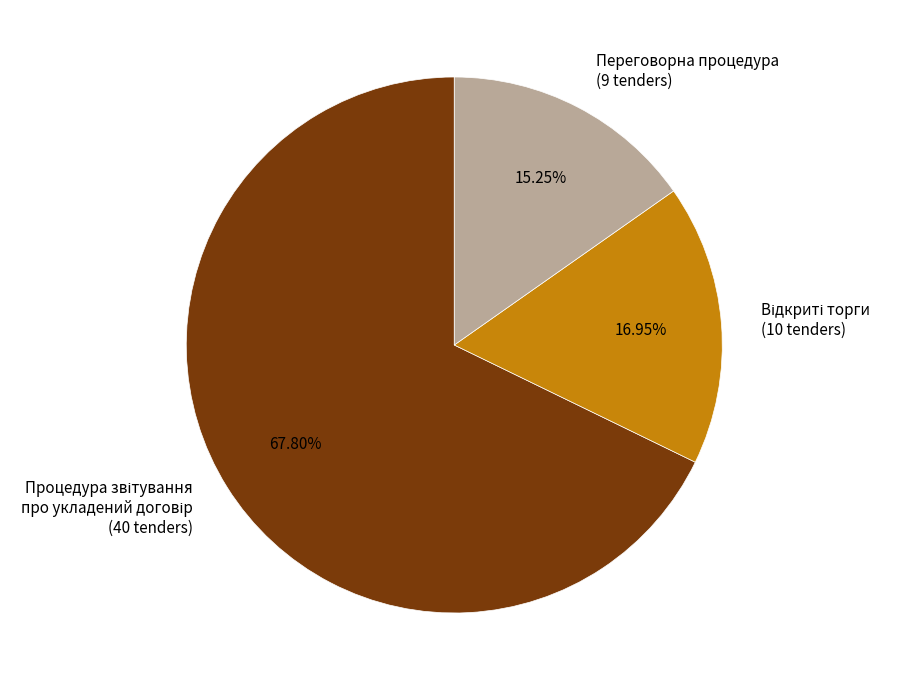

Does any single category account for the majority?

Yes